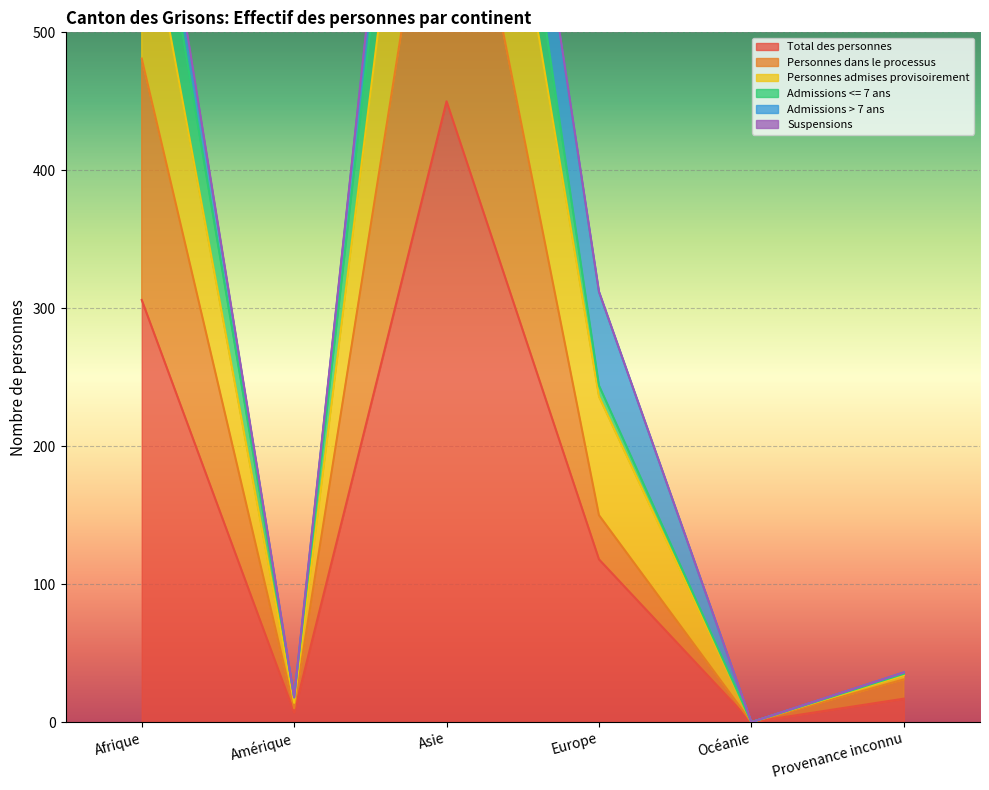

True or false: Personnes admises provisoirement and Total des personnes cross at least once.

False